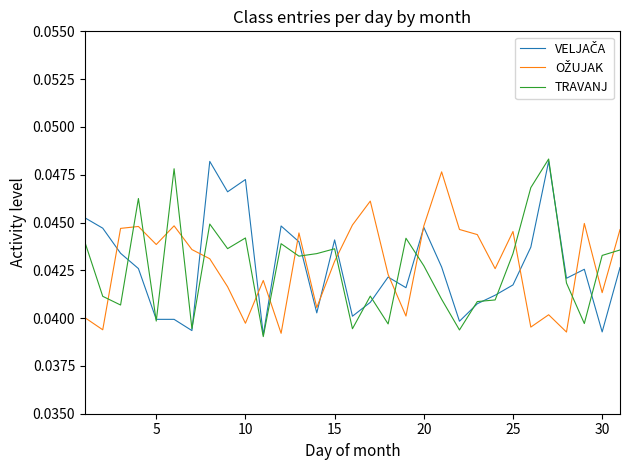

List the series in order of their peak value, highest first.

TRAVANJ, VELJAČA, OŽUJAK